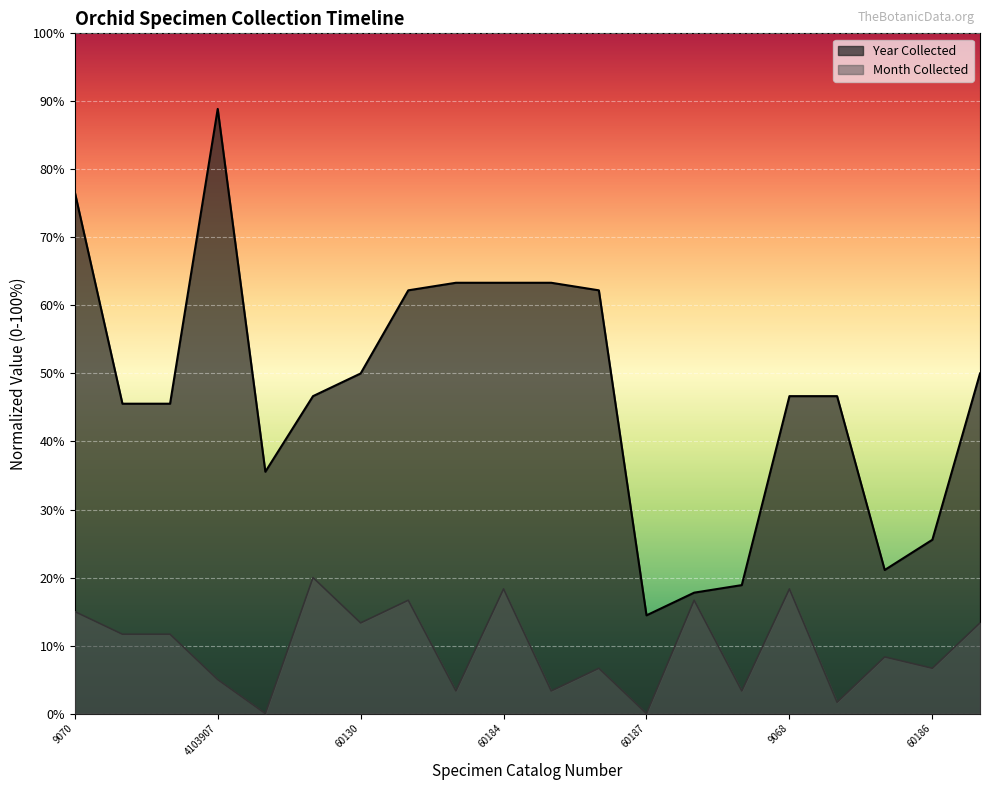

What position from the right is 4103907?

17